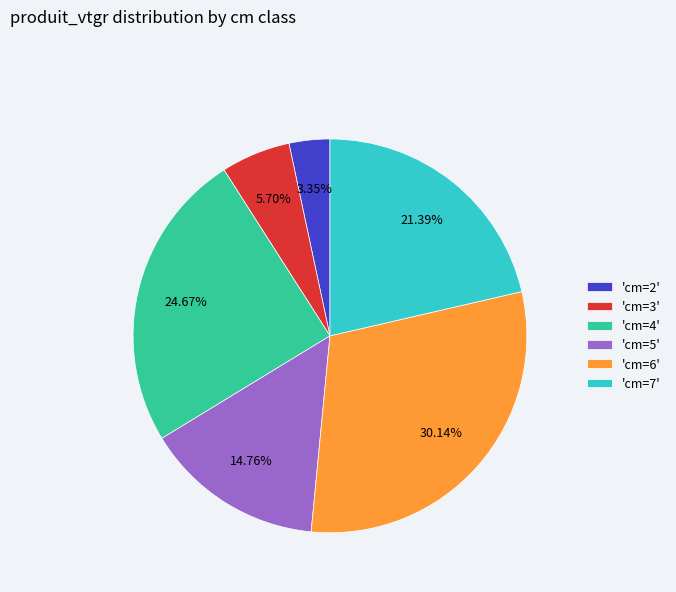

Does 'cm=3' represent more than half of the total?

No